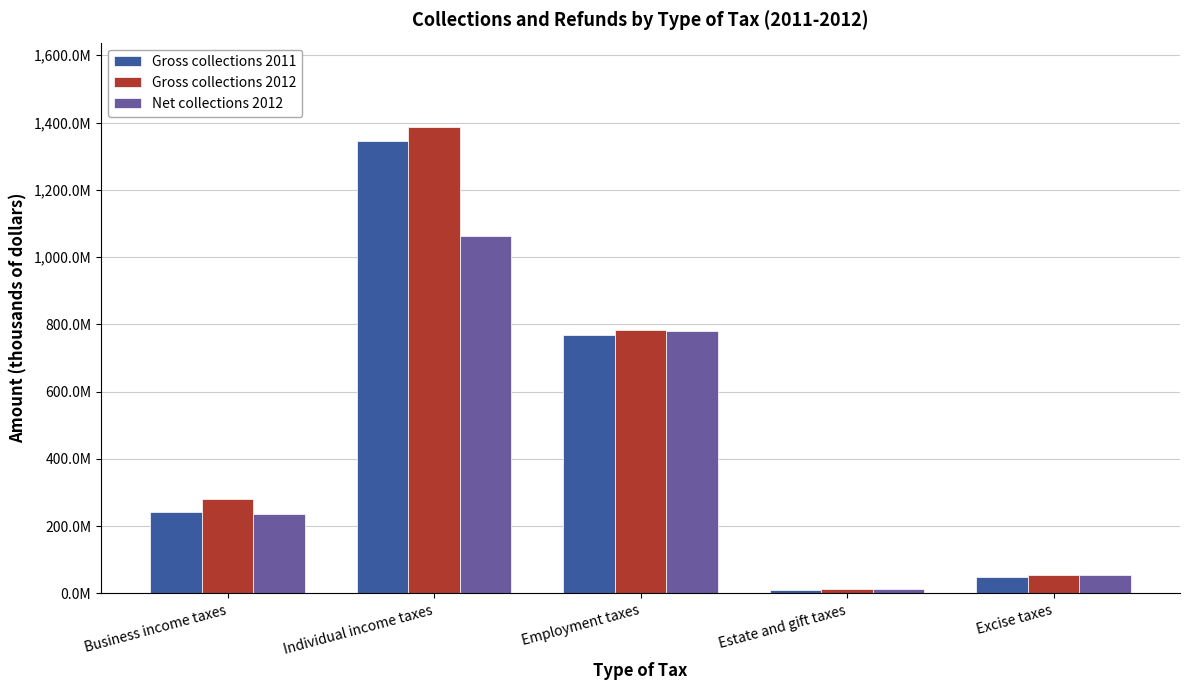

Reading left to right, list all the values displayed in this chart.

Gross collections 2011: Business income taxes=242848122	Individual income taxes=1346182227	Employment taxes=767504822	Estate and gift taxes=9079375	Excise taxes=49337563
Gross collections 2012: Business income taxes=281461580	Individual income taxes=1387836515	Employment taxes=784396853	Estate and gift taxes=14450249	Excise taxes=56174937
Net collections 2012: Business income taxes=237491187	Individual income taxes=1063776069	Employment taxes=780667222	Estate and gift taxes=13945618	Excise taxes=55011283